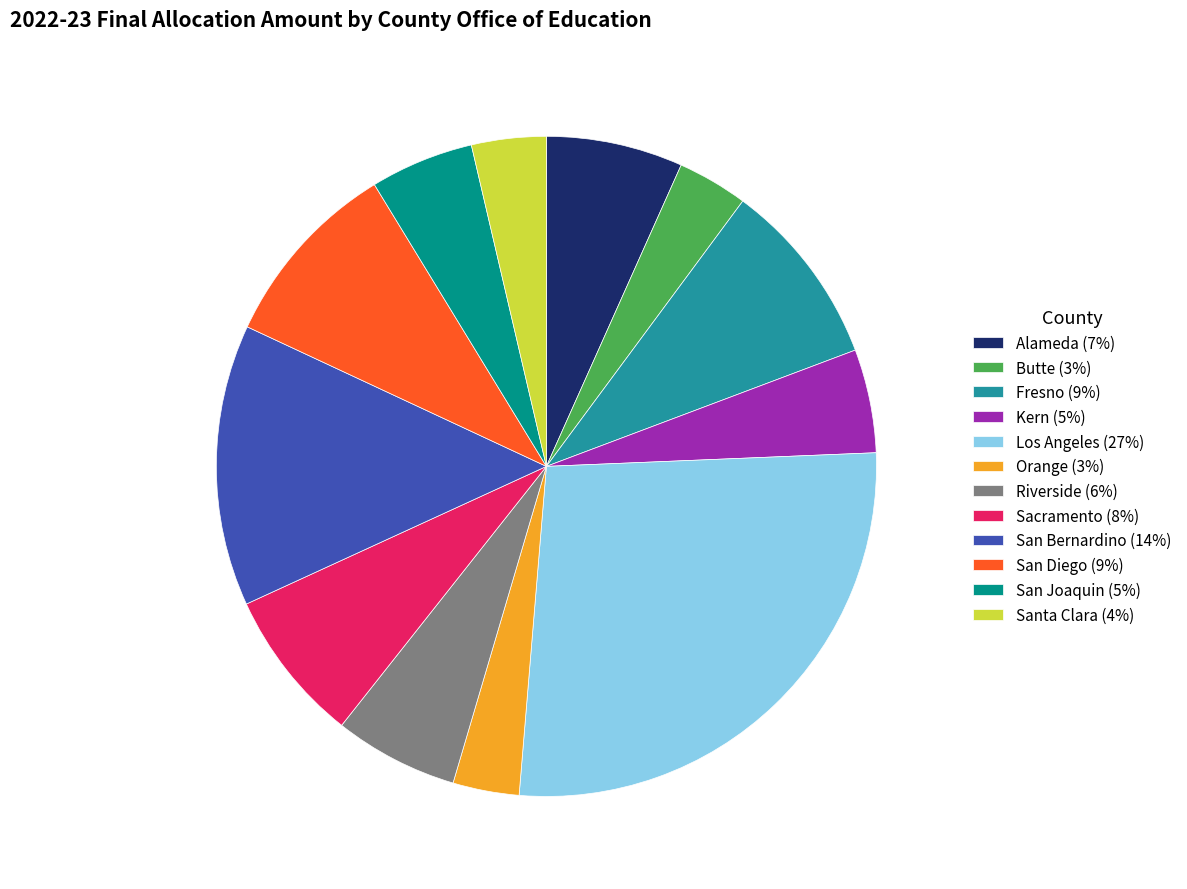

True or false: San Diego (9%) accounts for 21% of the total.

False